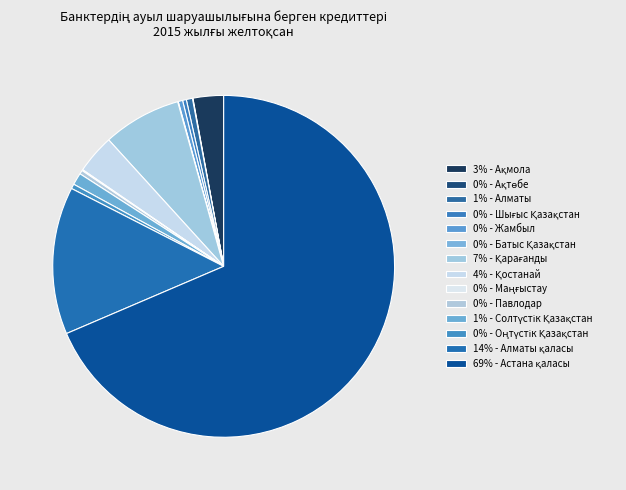

How many slices are in this pie chart?

14